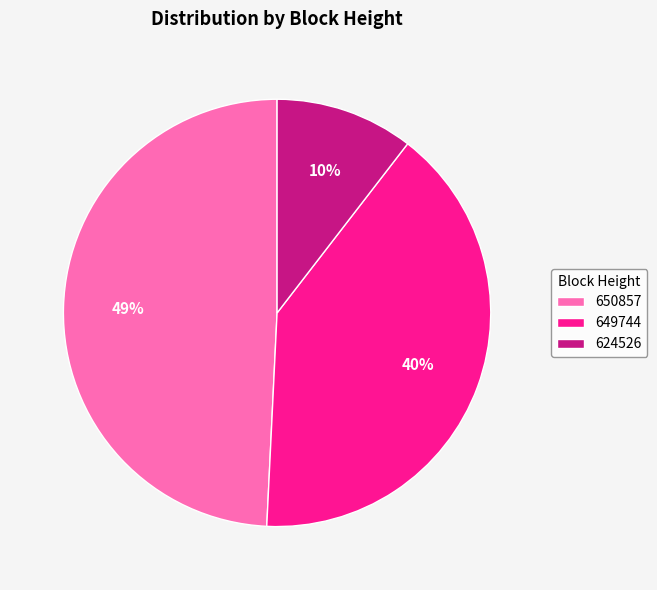

True or false: 650857 accounts for 61% of the total.

False